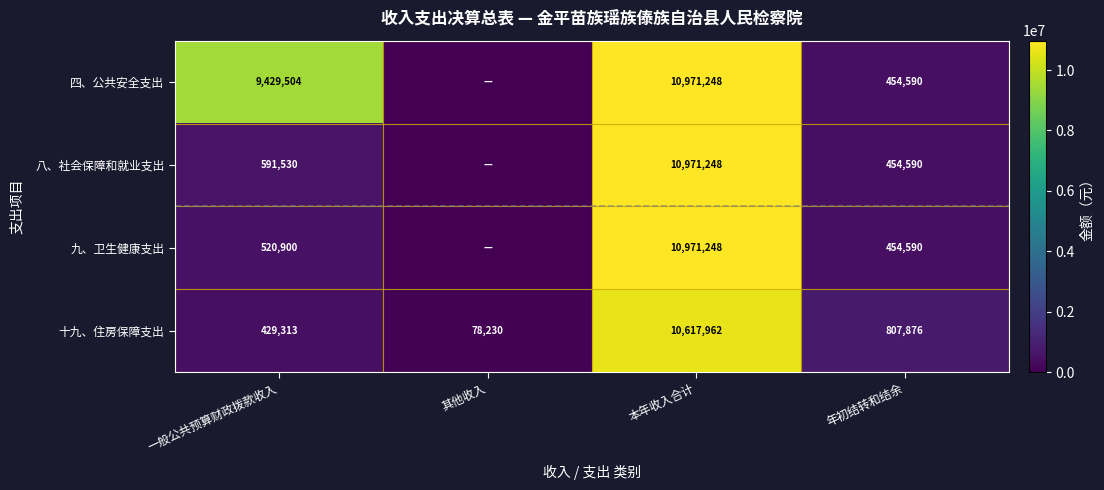

What is the difference between the 十九、住房保障支出 values at 年初结转和结余 and 本年收入合计?

9810086